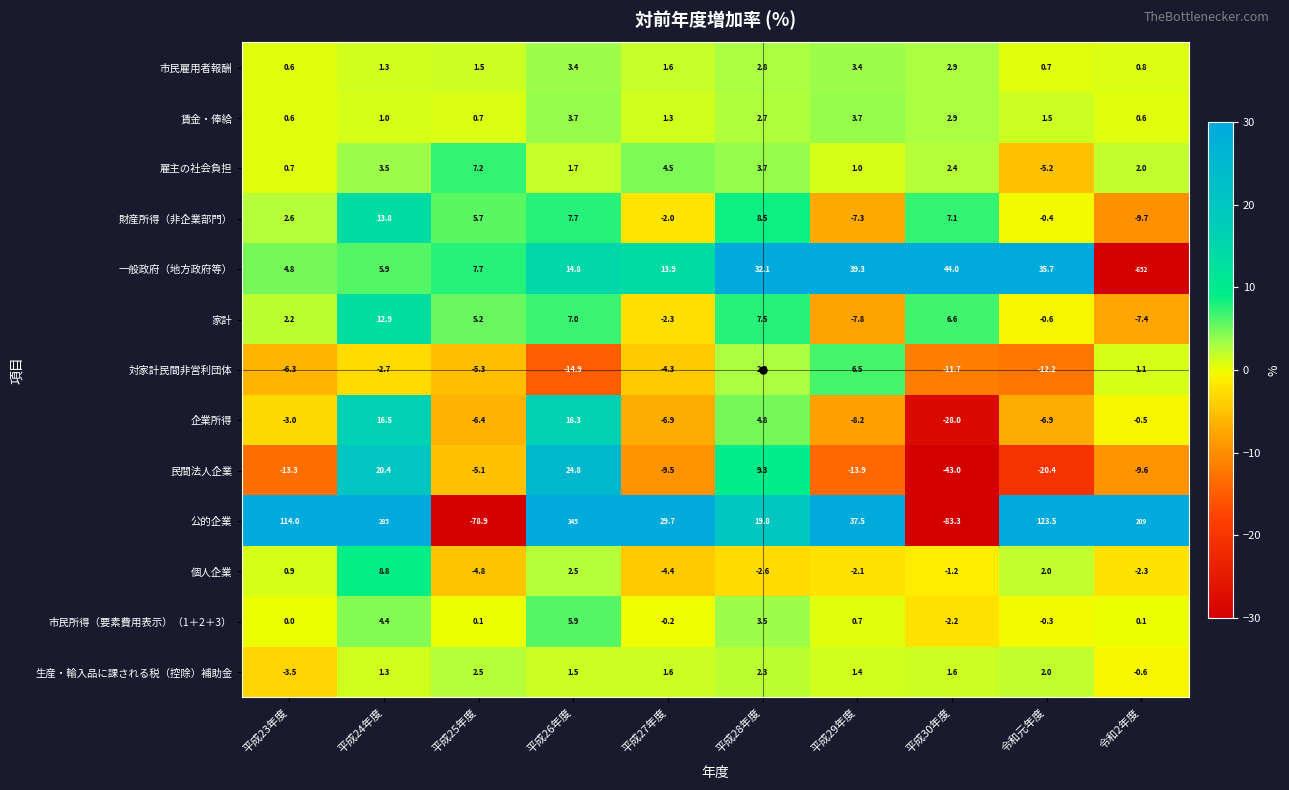

What is the difference between the maximum and minimum values in the 公的企業 series?

428.3